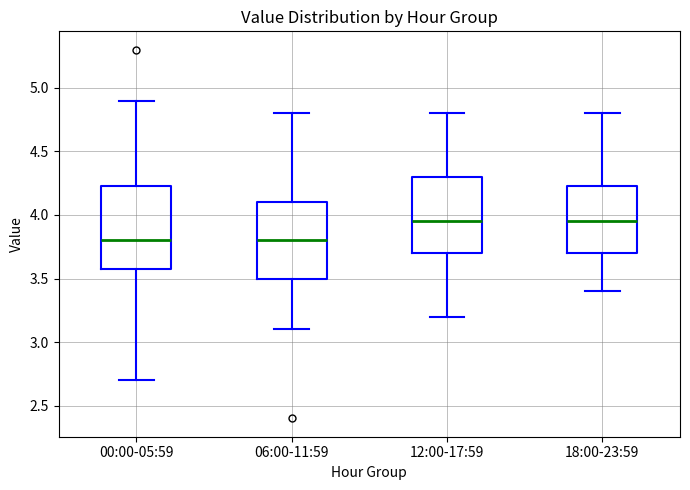

Where is the lower edge of the box for 18:00-23:59 on the y-axis? The values are not printed on the chart, so give them approximately, as read against the axis.

3.70